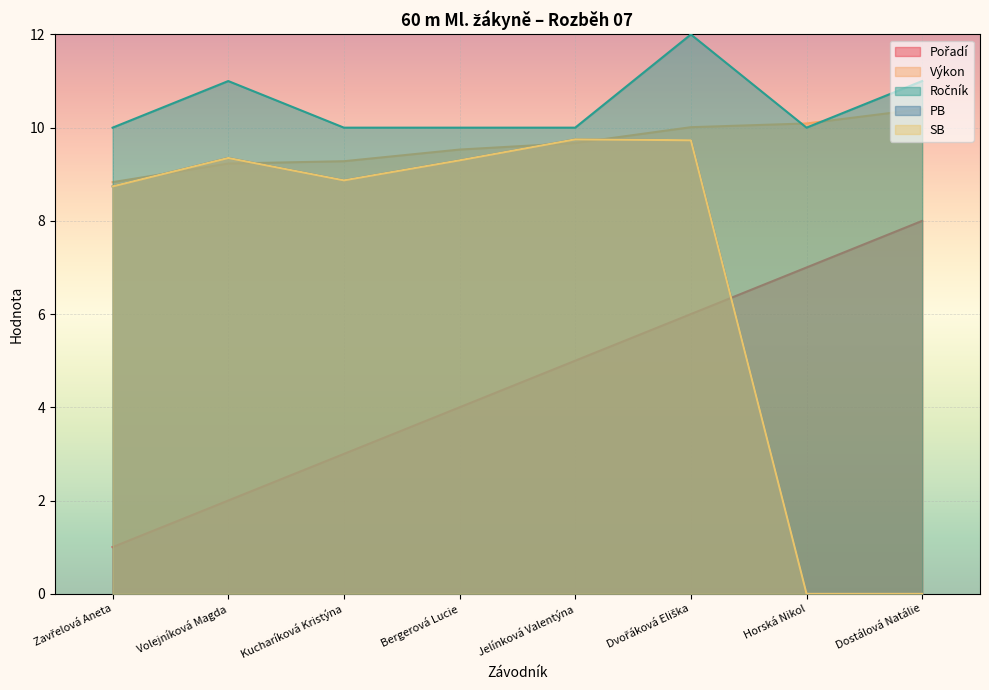

Reading left to right, transcribe all the data shown in this chart.

Pořadí: 1.0	2.0	3.0	4.0	5.0	6.0	7.0	8.0
Výkon: 8.8	9.2	9.3	9.5	9.7	10.0	10.1	10.4
Ročník: 10.0	11.0	10.0	10.0	10.0	12.0	10.0	11.0
PB: 8.7	9.3	8.9	9.3	9.8	9.7	0.0	0.0
SB: 8.7	9.3	8.9	9.3	9.8	9.7	0.0	0.0